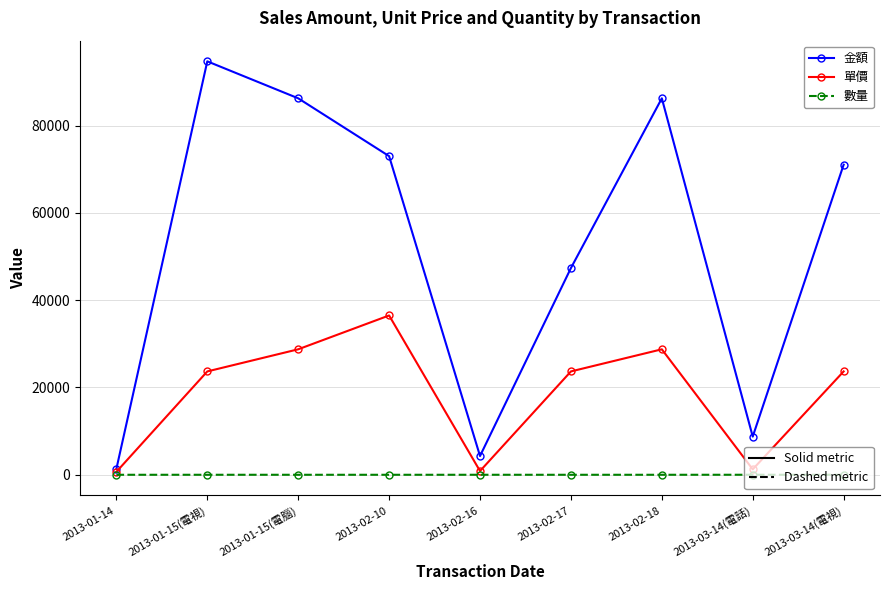

What is the greatest value displayed?

94720